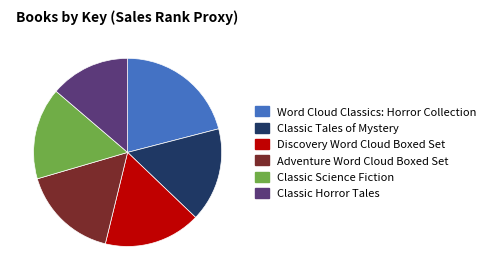

The Word Cloud Classics: Horror Collection slice represents 21% of the pie. True or false?

True